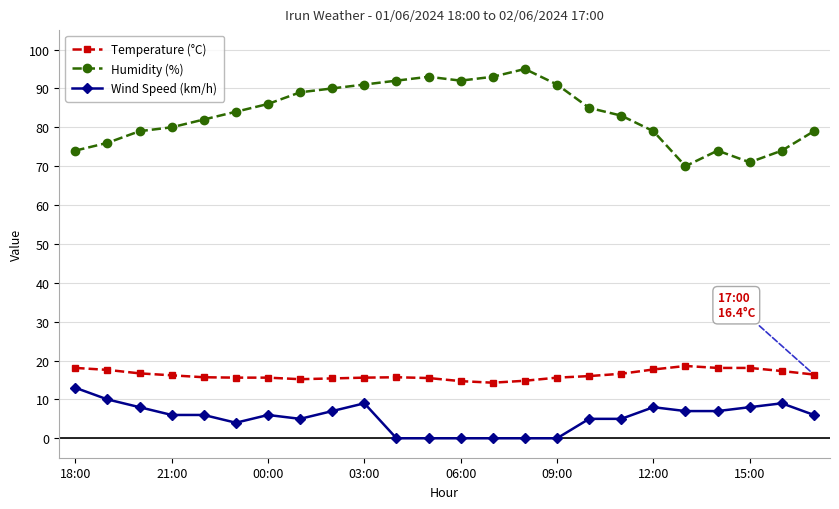

True or false: Humidity (%) has more than 2 points higher than both neighbors.

True